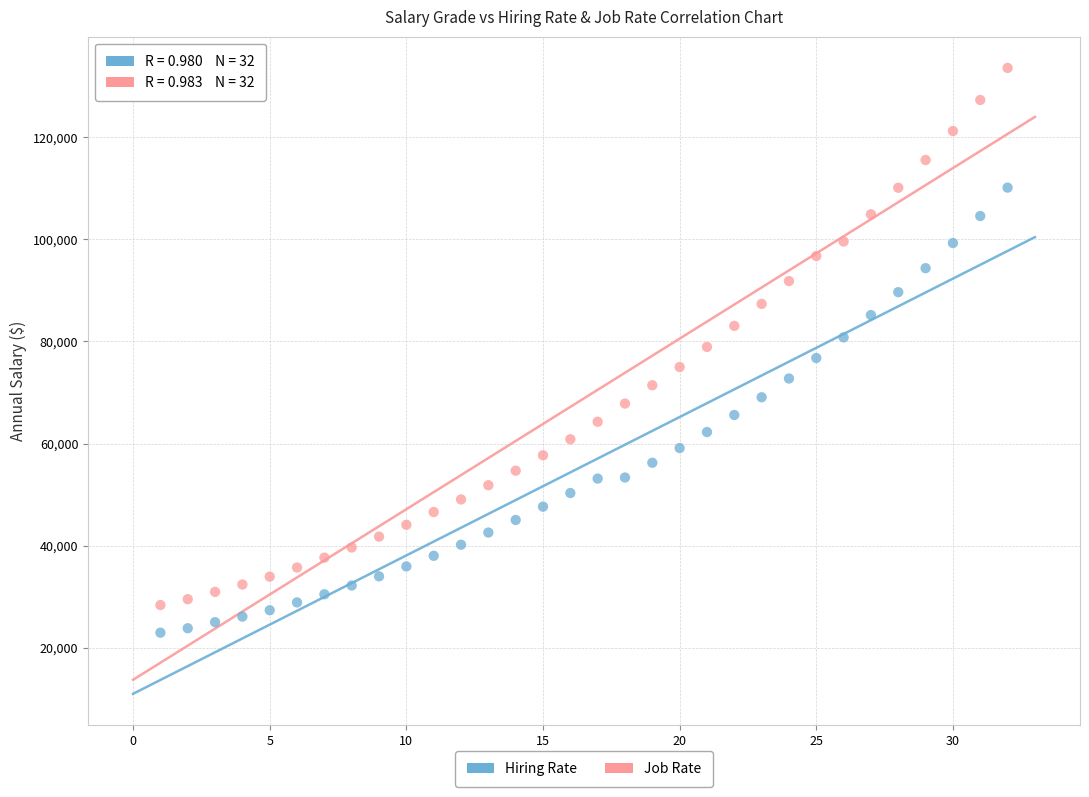

Which series reaches the maximum Y coordinate?

Job Rate